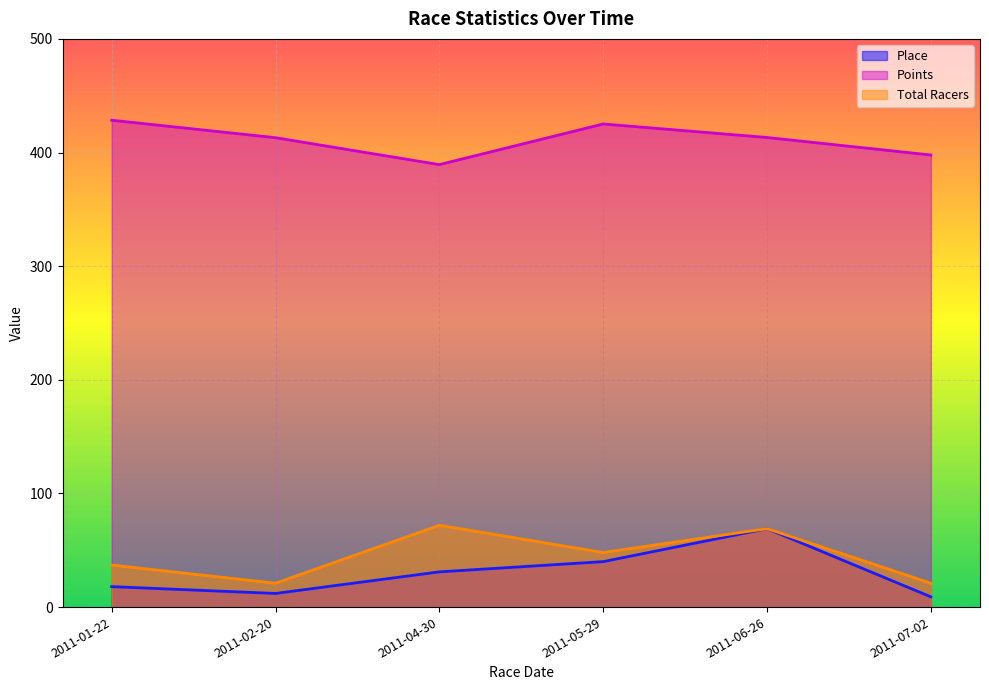

Is the value of Total Racers at 2011-05-29 greater than the value of Points at 2011-05-29?

No